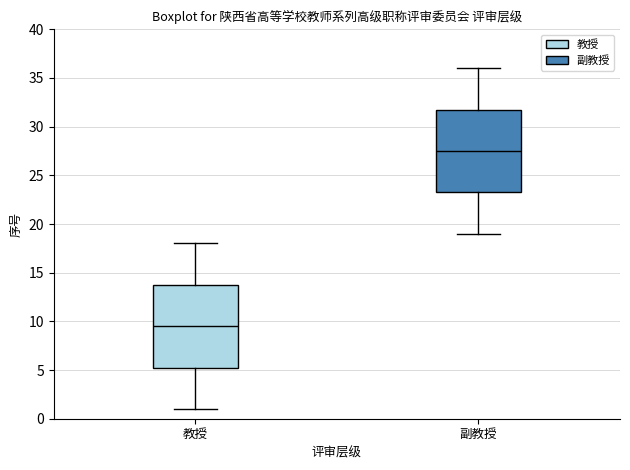

Reading left to right, transcribe this box plot: for each box, give where its median line is, the range the box spans, and where its two whiskers end, as read against the y-axis. The values are not printed on the chart, so give them approximately, as read against the axis.

教授: median 9.5, box 5.5 to 14.0, whiskers 1.0 to 18.0
副教授: median 27.5, box 23.5 to 32.0, whiskers 19.0 to 36.0